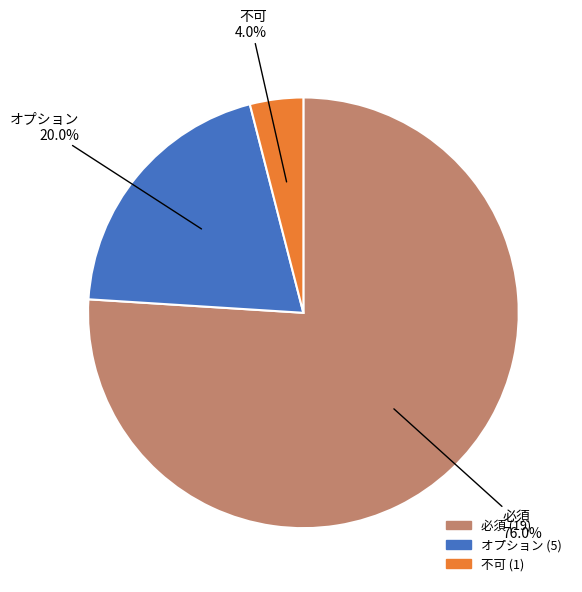

How many slices are in this pie chart?

3